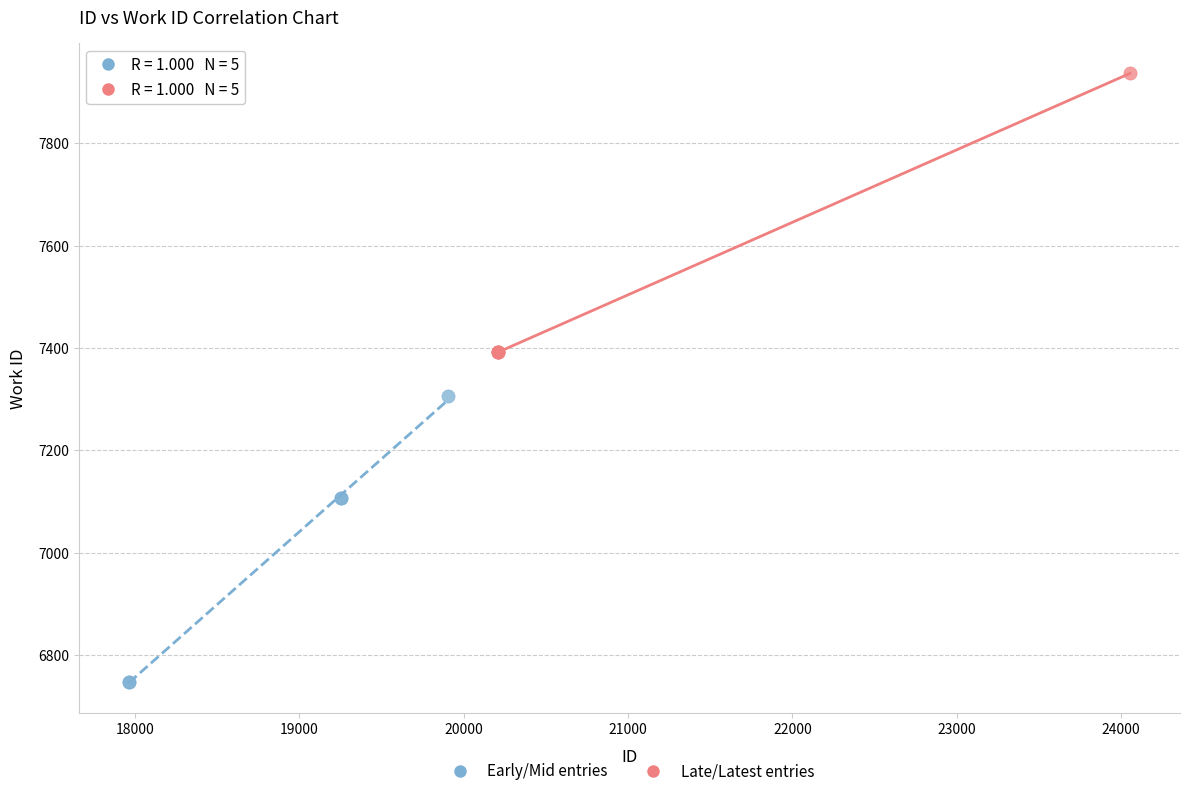

Which series contains the lowest Y value?

Early/Mid entries